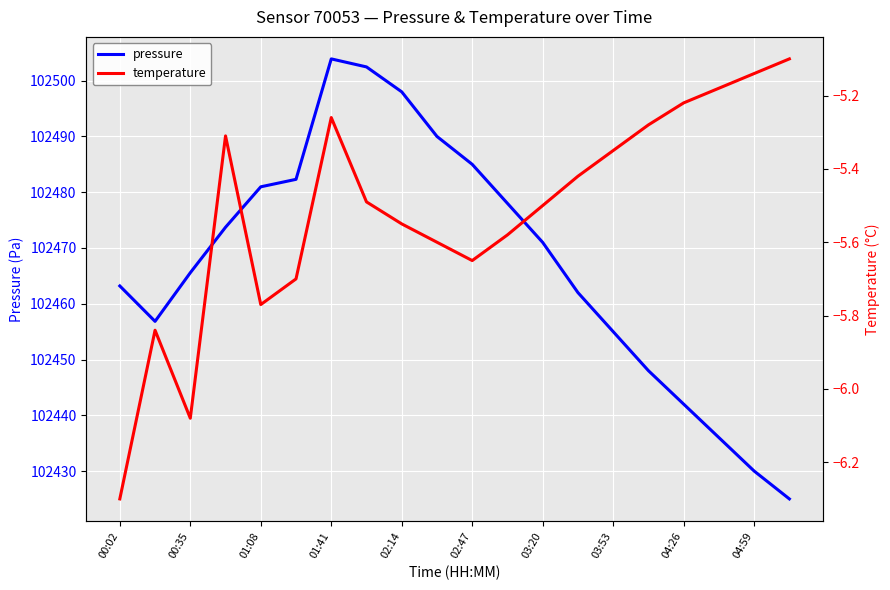

At which label does pressure reach its peak?

01:41